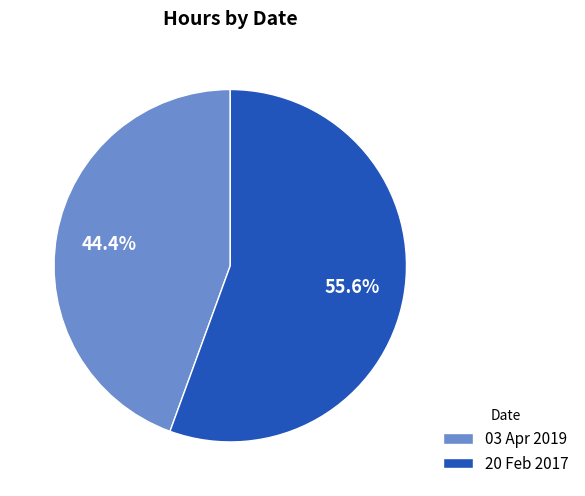

Which has a higher value, 03 Apr 2019 or 20 Feb 2017?

20 Feb 2017